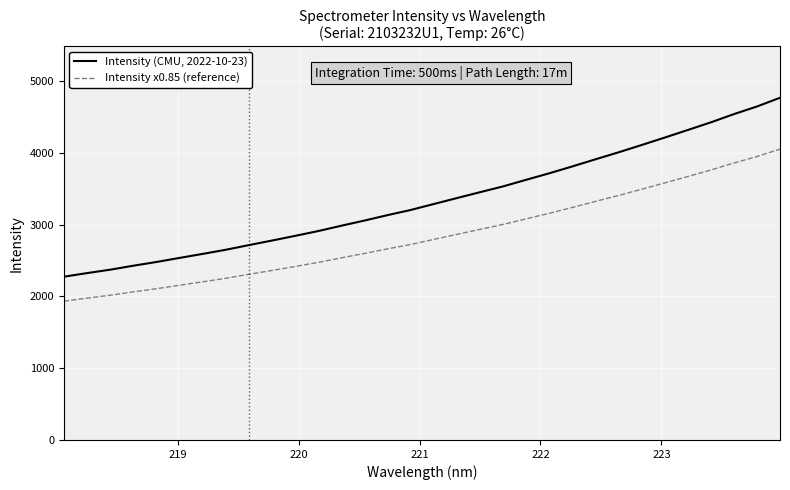

What is the difference between the maximum and minimum values in the Intensity x0.85 (reference) series?

2119.0